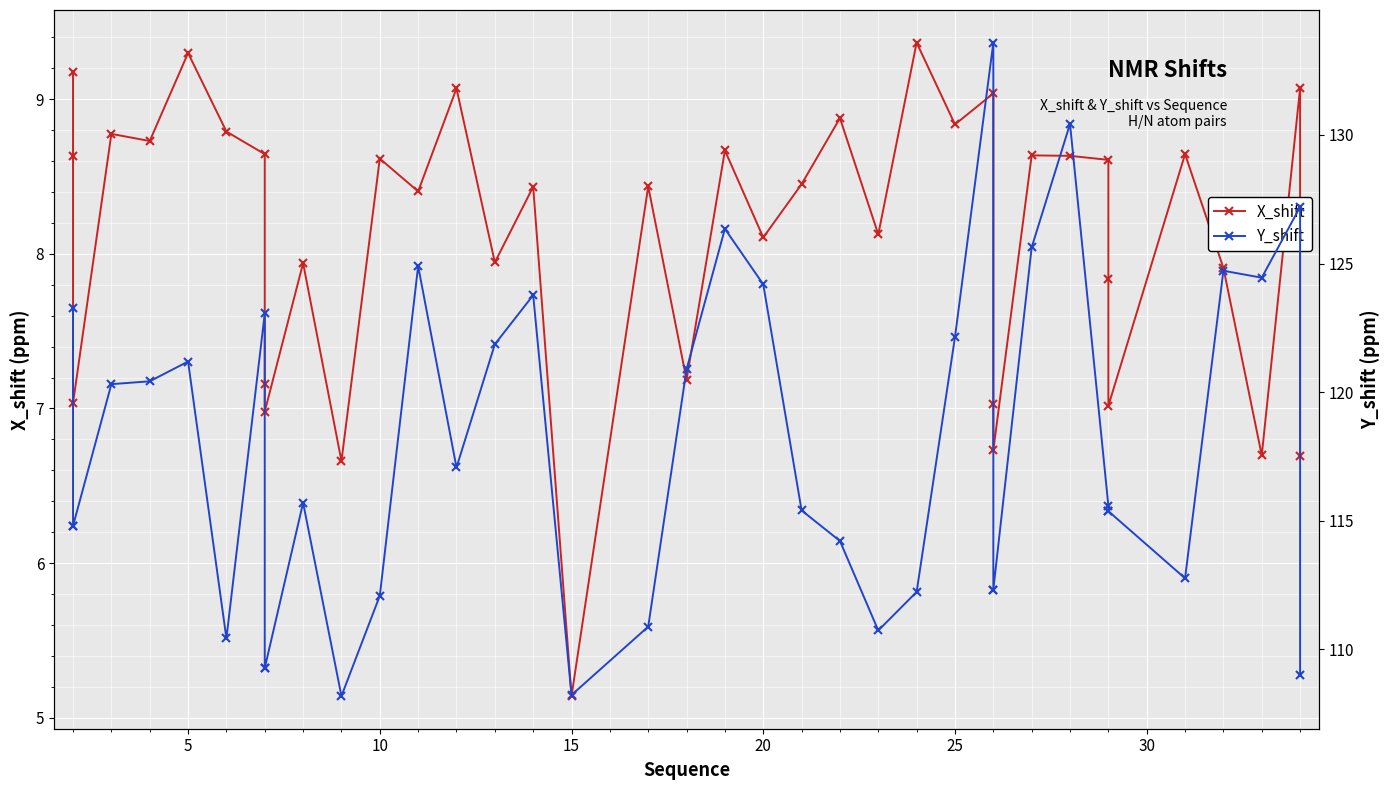

Rank the series at 10 from lowest to highest value.

X_shift, Y_shift